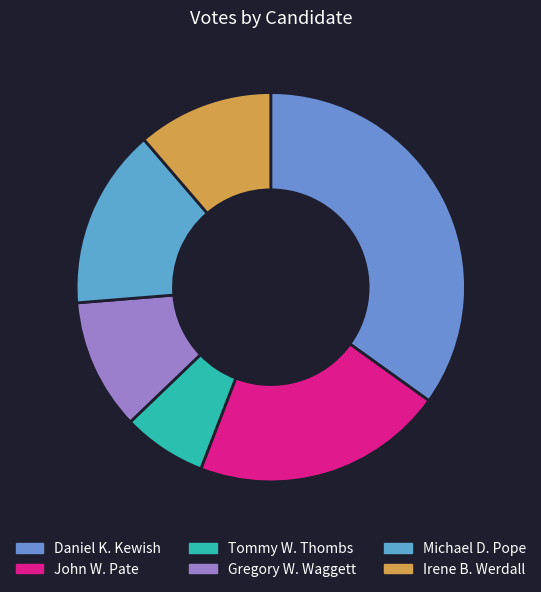

Is it true that John W. Pate is 9% of the pie?

False